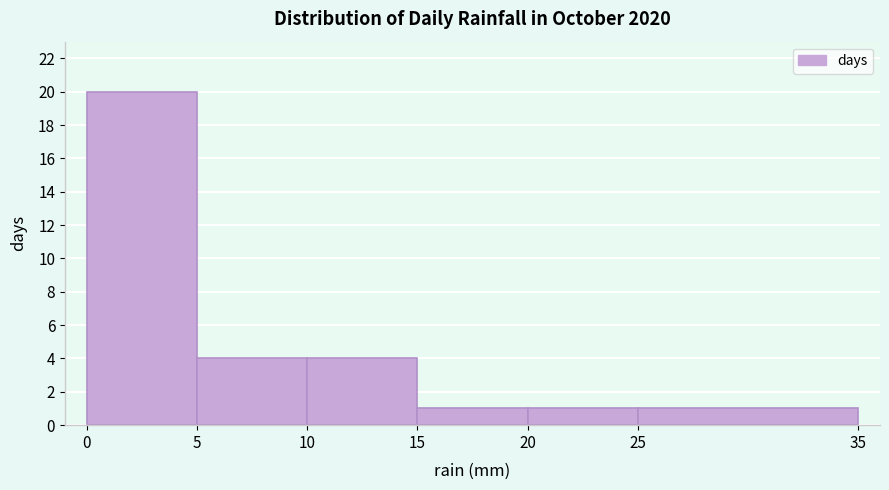

What is the height of the bar covering 20 to 25 on the x-axis? The values are not printed on the chart, so give them approximately, as read against the axis.

1